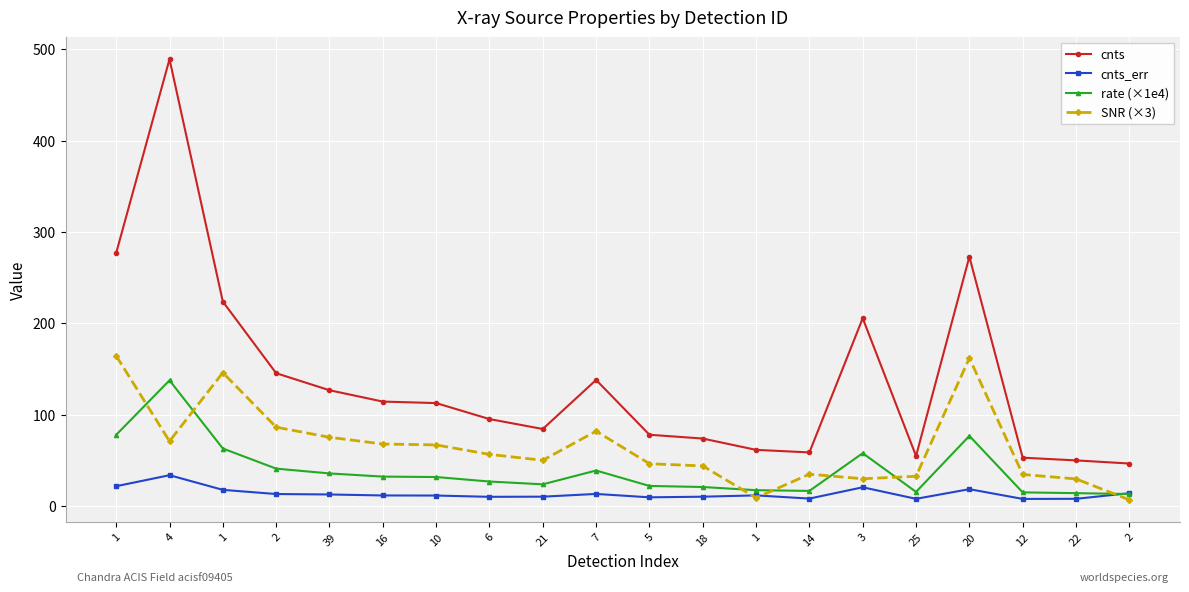

Which label corresponds to the largest value in the chart?

4